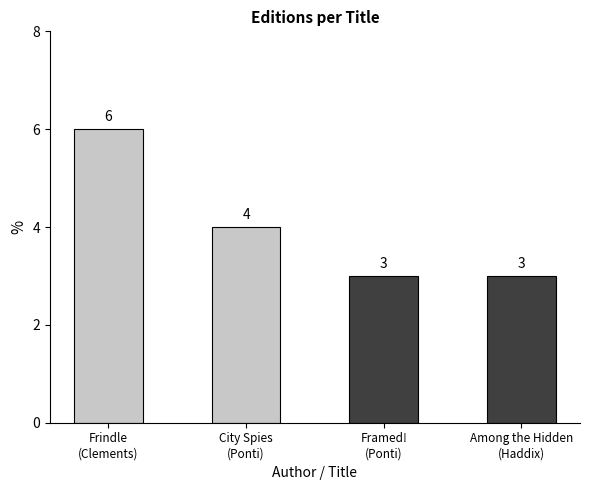

Reading left to right, list all the values displayed in this chart.

6	4	3	3